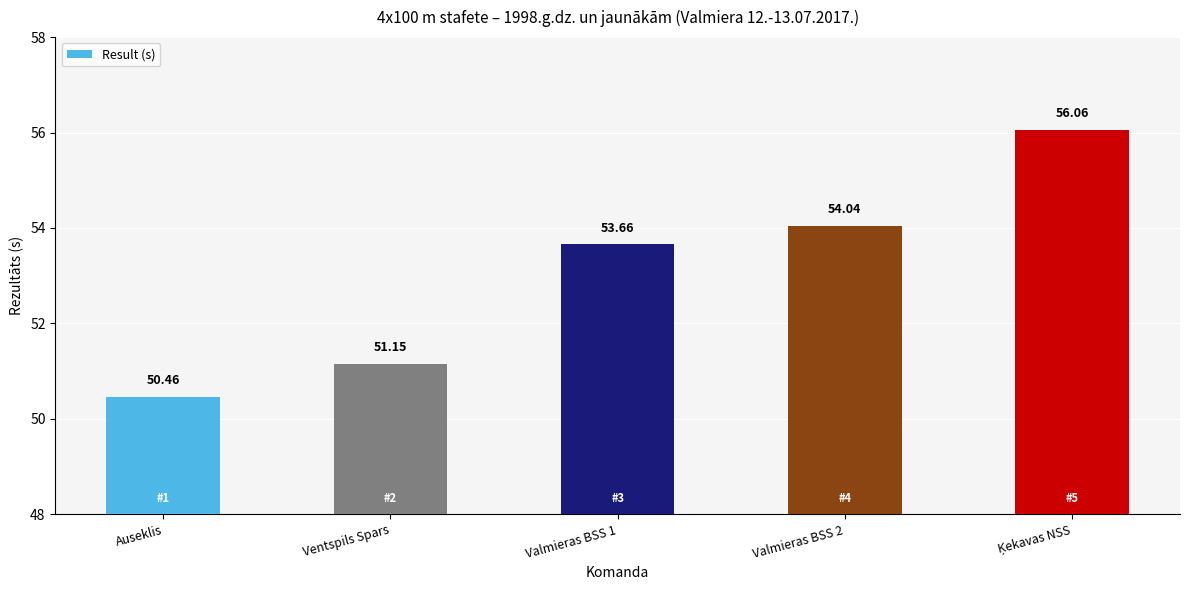

At which category does the chart reach its minimum across all series?

Auseklis